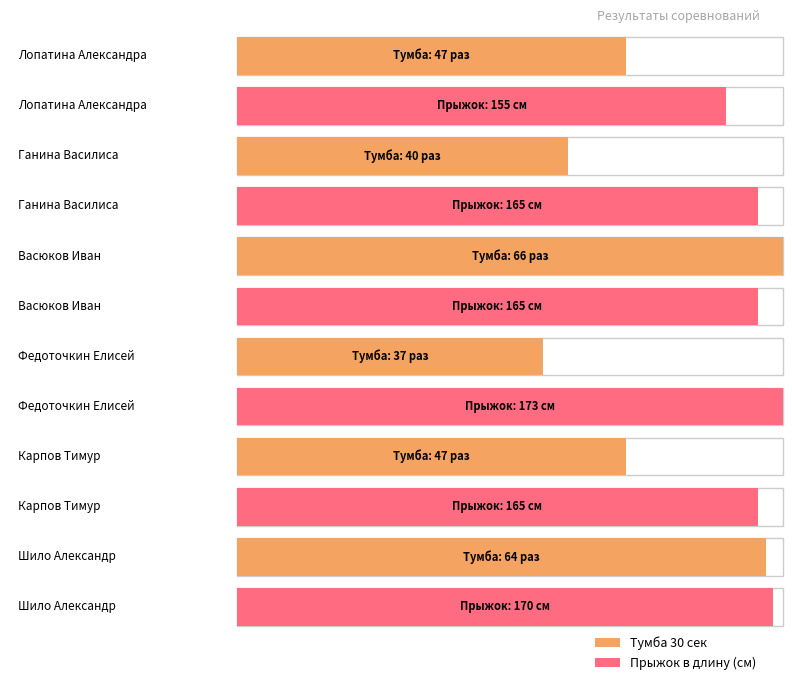

The Тумба 30 сек series shows 24 at Васюков Иван. True or false?

False